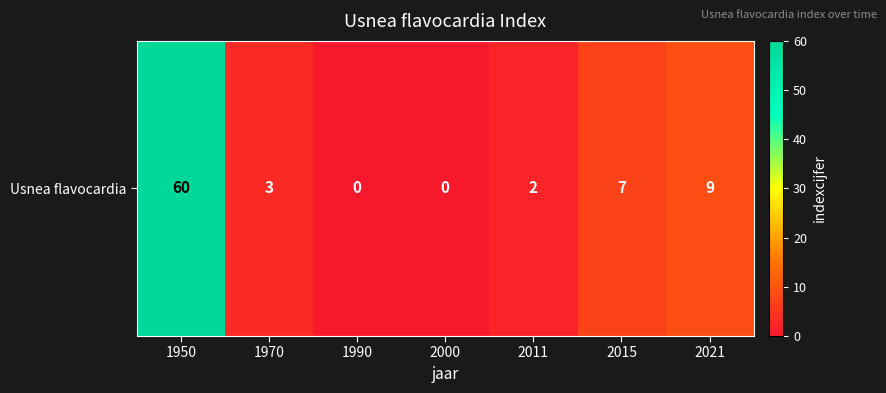

Between 1990 and 2000, which is larger?

1990